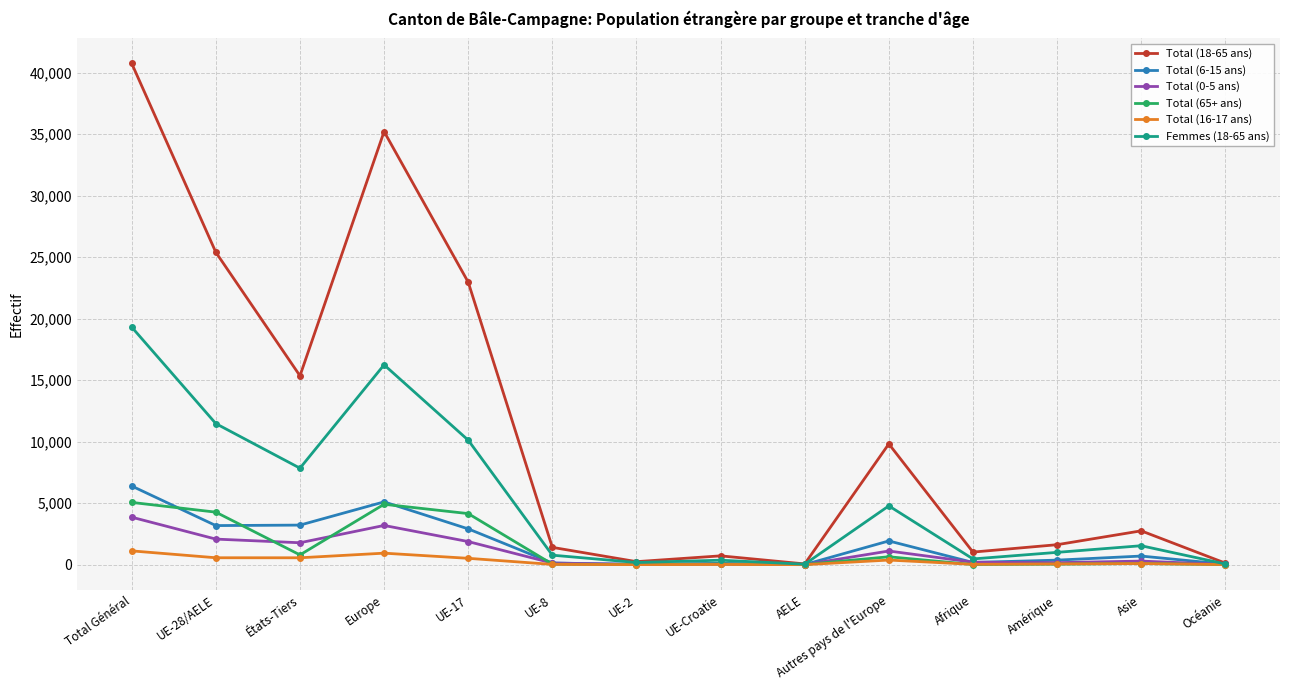

At which category does Total (65+ ans) reach its first local peak?

Europe